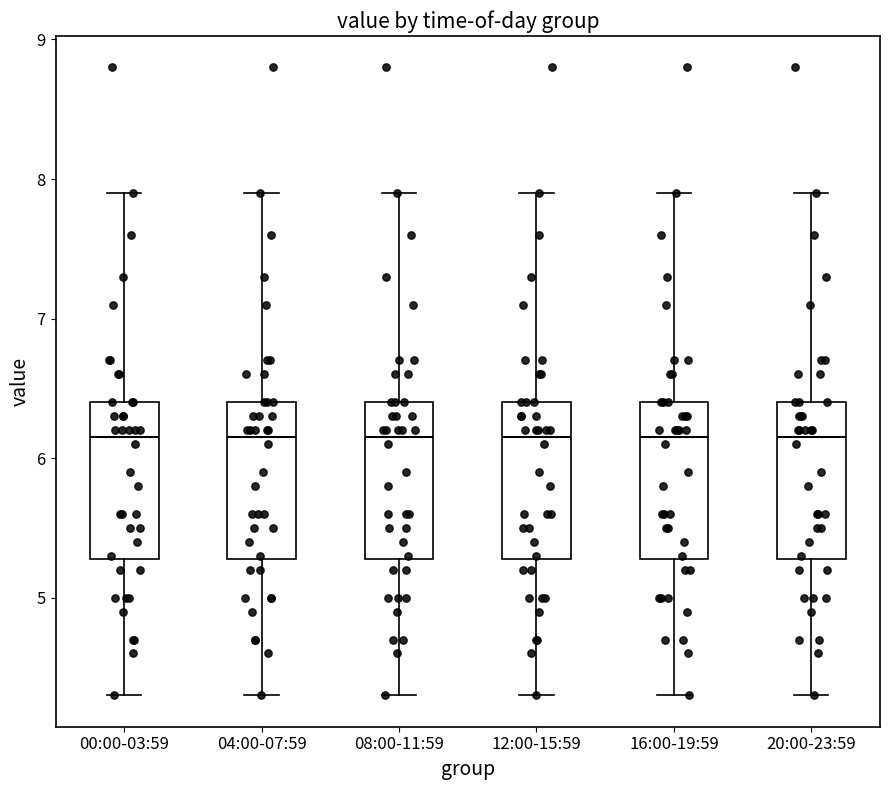

Where is the lower edge of the box for 04:00-07:59 on the y-axis? The values are not printed on the chart, so give them approximately, as read against the axis.

5.3